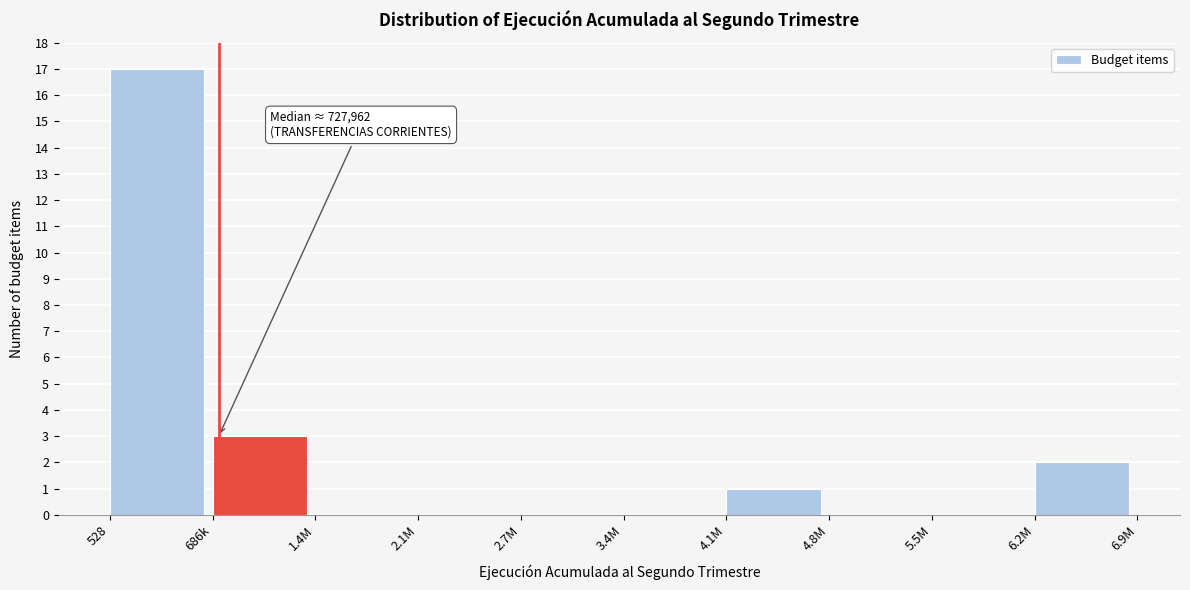

Reading left to right, what are all the values shown in this chart?

528=17	686k=3	1.4M=0	2.1M=0	2.7M=0	3.4M=0	4.1M=1	4.8M=0	5.5M=0	6.2M=2